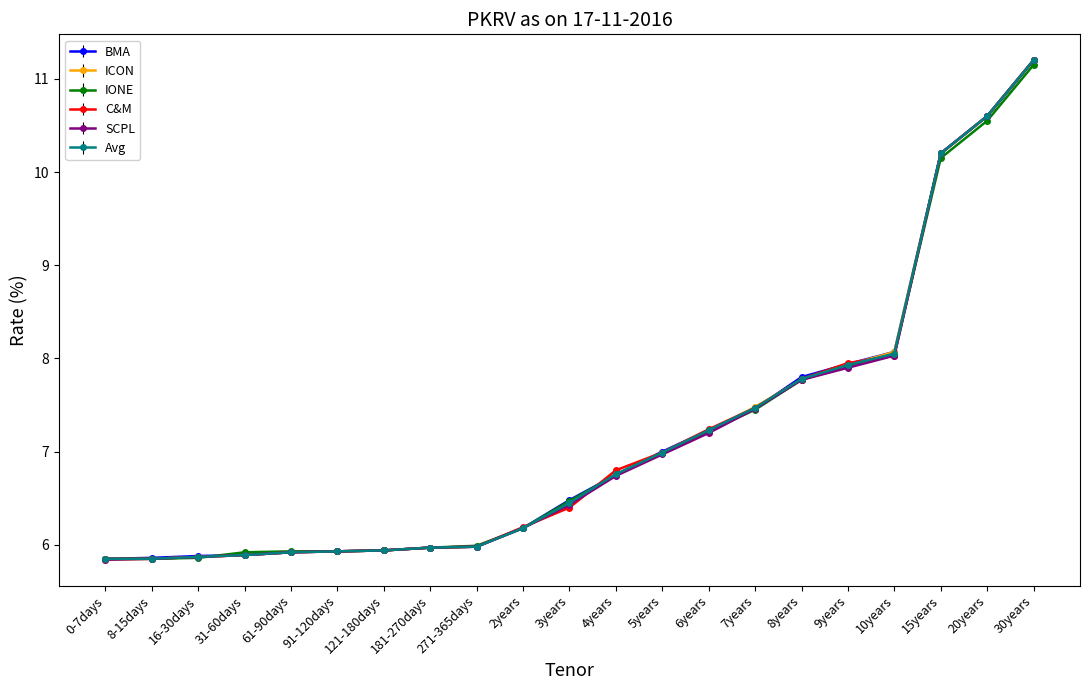

Reading left to right, extract all data points from this chart.

BMA: 0-7days=5.8	8-15days=5.9	16-30days=5.9	31-60days=5.9	61-90days=5.9	91-120days=5.9	121-180days=5.9	181-270days=6.0	271-365days=6.0	2years=6.2	3years=6.5	4years=6.8	5years=7.0	6years=7.2	7years=7.5	8years=7.8	9years=7.9	10years=8.1	15years=10.2	20years=10.6	30years=11.2
ICON: 0-7days=5.8	8-15days=5.8	16-30days=5.9	31-60days=5.9	61-90days=5.9	91-120days=5.9	121-180days=5.9	181-270days=6.0	271-365days=6.0	2years=6.2	3years=6.5	4years=6.8	5years=7.0	6years=7.2	7years=7.5	8years=7.8	9years=7.9	10years=8.1	15years=10.2	20years=10.6	30years=11.2
IONE: 0-7days=5.8	8-15days=5.8	16-30days=5.9	31-60days=5.9	61-90days=5.9	91-120days=5.9	121-180days=5.9	181-270days=6.0	271-365days=6.0	2years=6.2	3years=6.5	4years=6.8	5years=7.0	6years=7.2	7years=7.5	8years=7.8	9years=7.9	10years=8.1	15years=10.2	20years=10.6	30years=11.2
C&M: 0-7days=5.8	8-15days=5.8	16-30days=5.9	31-60days=5.9	61-90days=5.9	91-120days=5.9	121-180days=5.9	181-270days=6.0	271-365days=6.0	2years=6.2	3years=6.4	4years=6.8	5years=7.0	6years=7.2	7years=7.5	8years=7.8	9years=8.0	10years=8.0	15years=10.2	20years=10.6	30years=11.2
SCPL: 0-7days=5.8	8-15days=5.8	16-30days=5.9	31-60days=5.9	61-90days=5.9	91-120days=5.9	121-180days=5.9	181-270days=6.0	271-365days=6.0	2years=6.2	3years=6.4	4years=6.7	5years=7.0	6years=7.2	7years=7.5	8years=7.8	9years=7.9	10years=8.0	15years=10.2	20years=10.6	30years=11.2
Avg: 0-7days=5.8	8-15days=5.8	16-30days=5.9	31-60days=5.9	61-90days=5.9	91-120days=5.9	121-180days=5.9	181-270days=6.0	271-365days=6.0	2years=6.2	3years=6.5	4years=6.8	5years=7.0	6years=7.2	7years=7.5	8years=7.8	9years=7.9	10years=8.1	15years=10.2	20years=10.6	30years=11.2